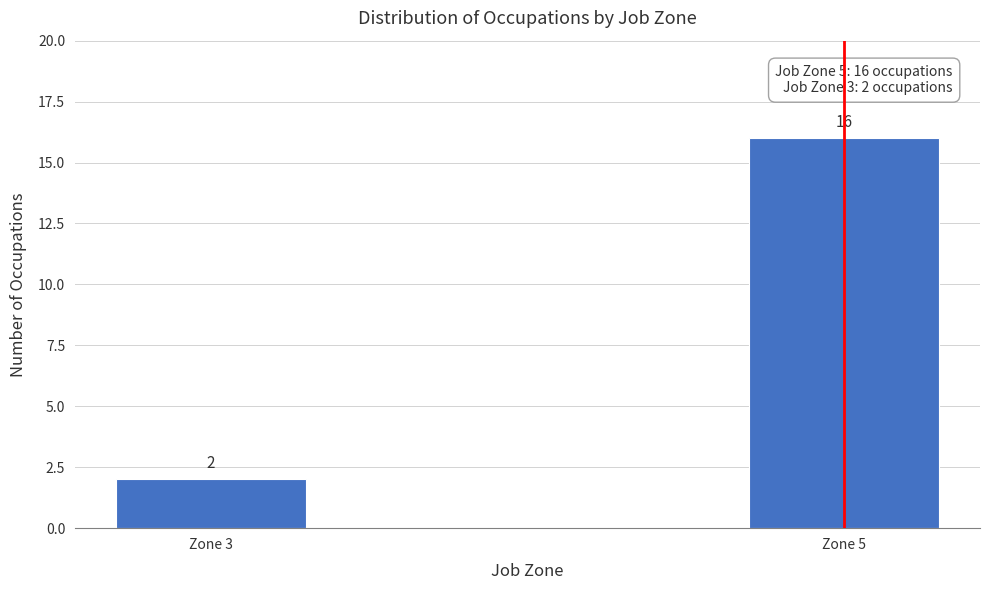

Reading left to right, extract all data points from this chart.

2	16